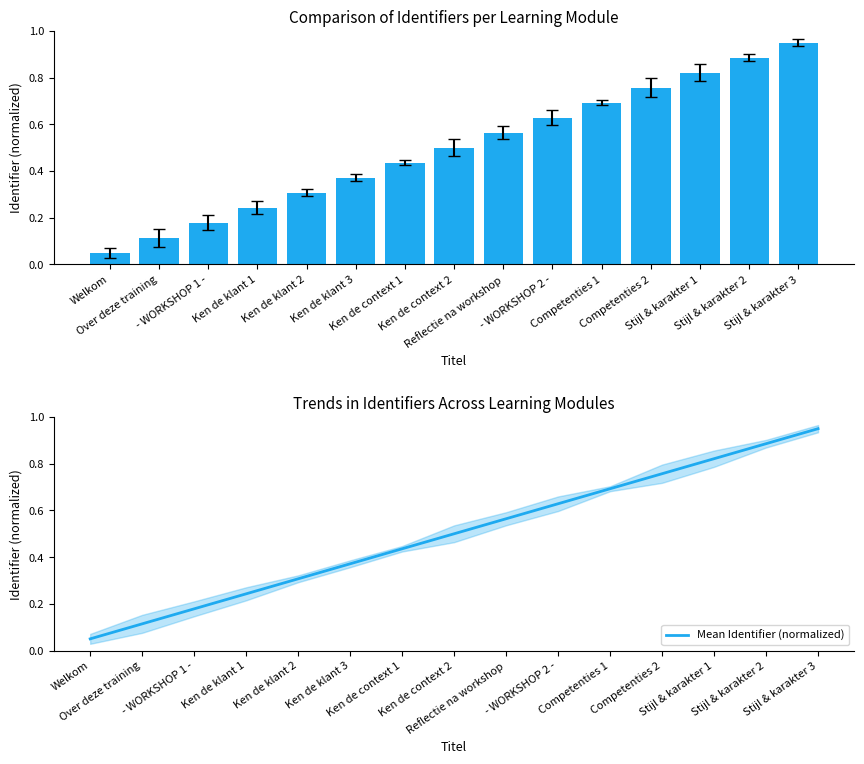

Rank the series at Ken de context 1 from highest to lowest value.

Identifier (normalized), Mean Identifier (normalized)